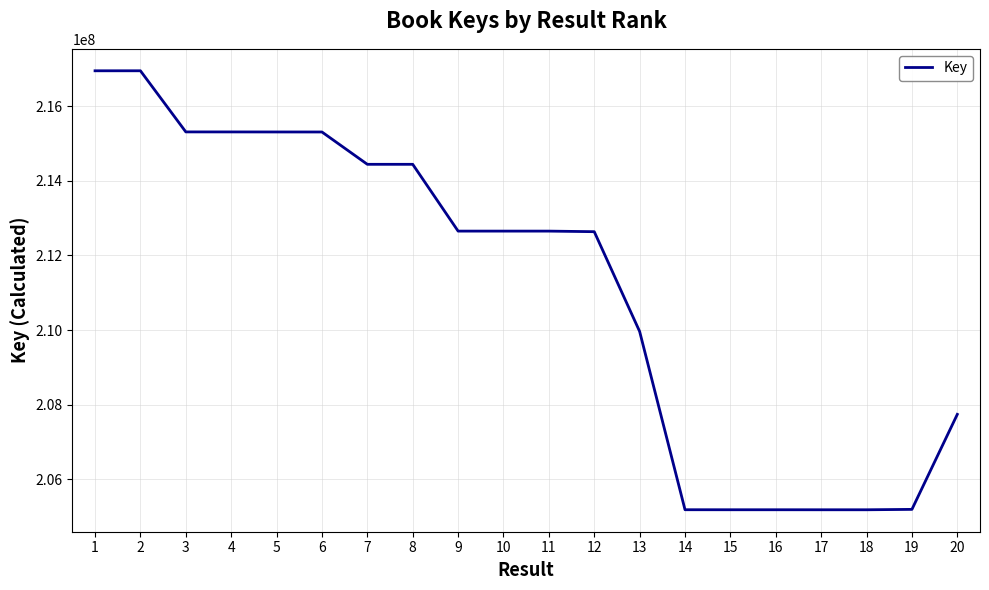

What is the minimum value shown in the chart?

205188078